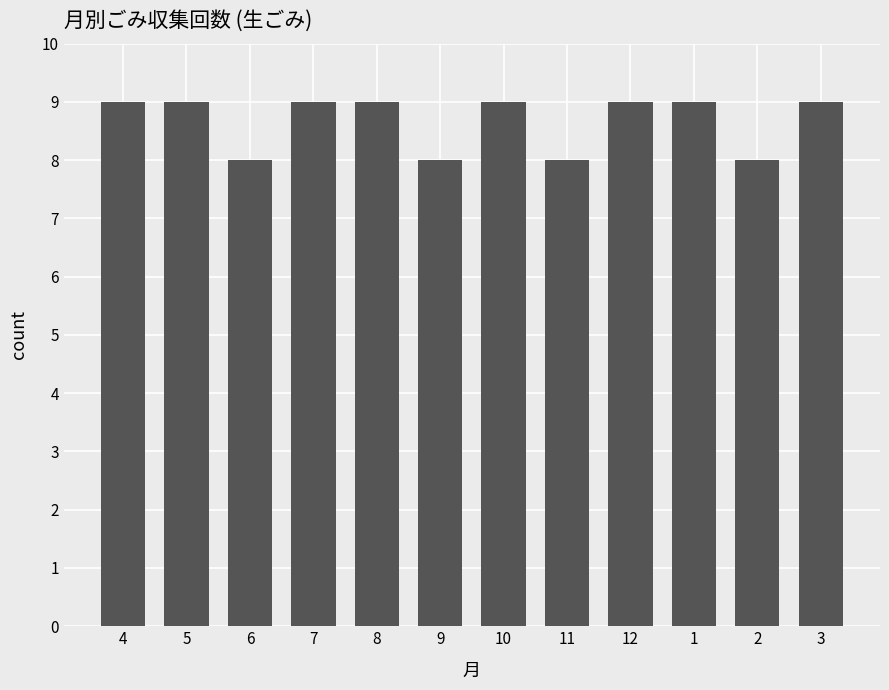

What is the label of the 7th bar from the left?

10